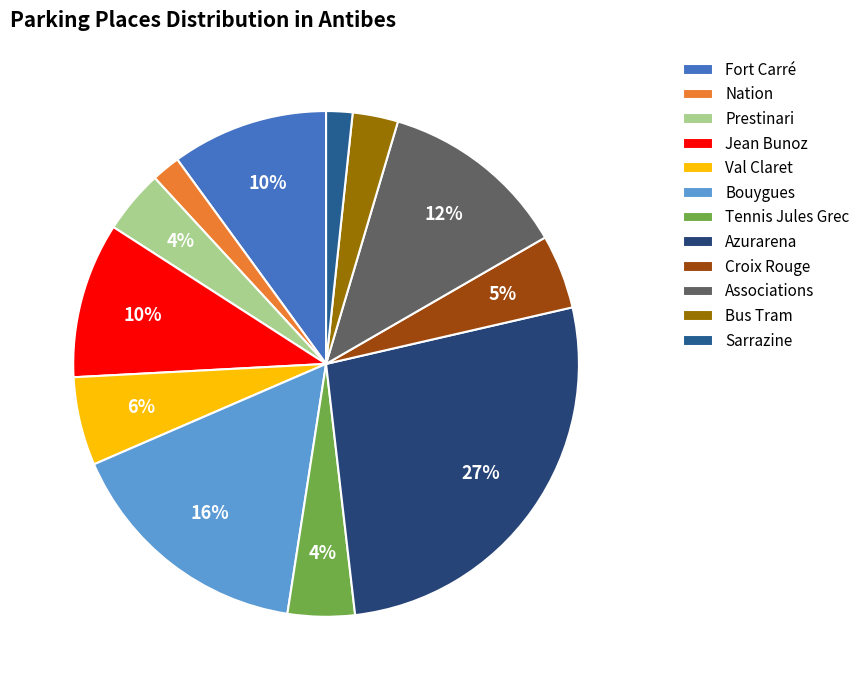

True or false: Jean Bunoz accounts for 22% of the total.

False